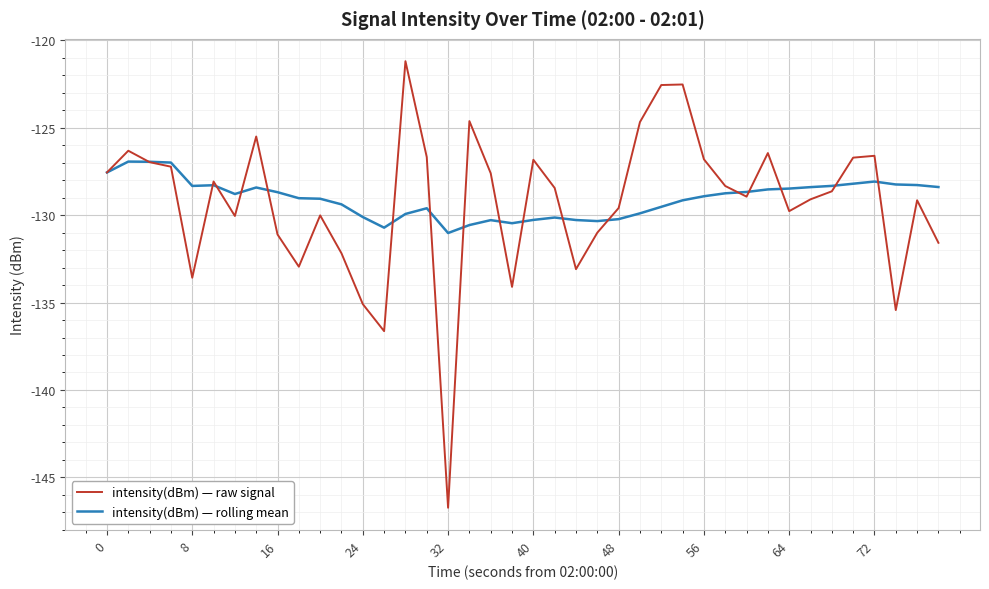

Which series has the largest range (max minus min)?

intensity(dBm) — raw signal